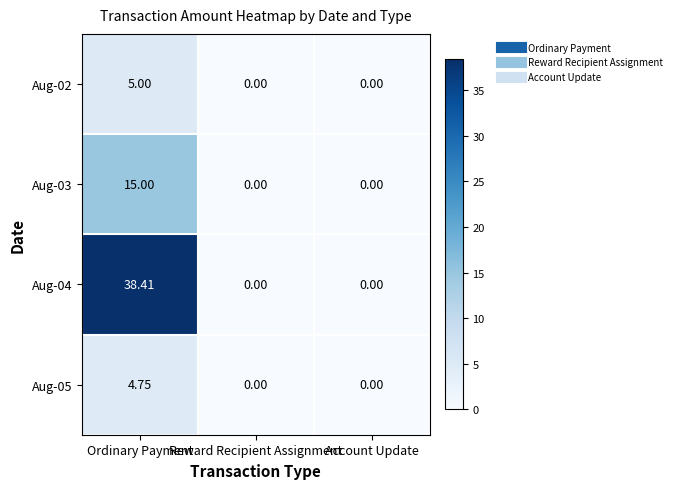

At which category is the sum across all series the highest?

Ordinary Payment